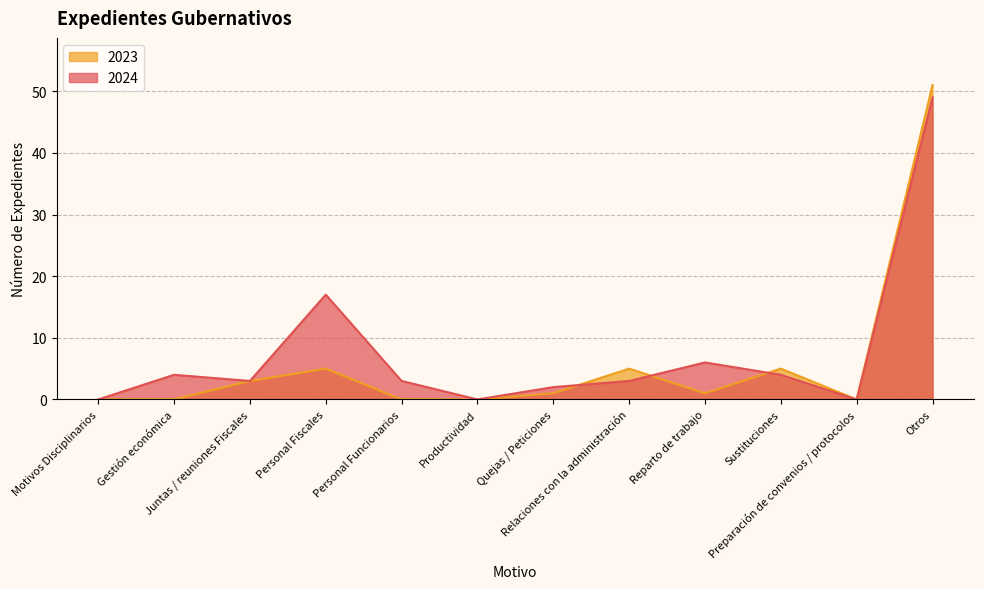

After their last crossing, which series has the higher values: 2024 or 2023?

2023